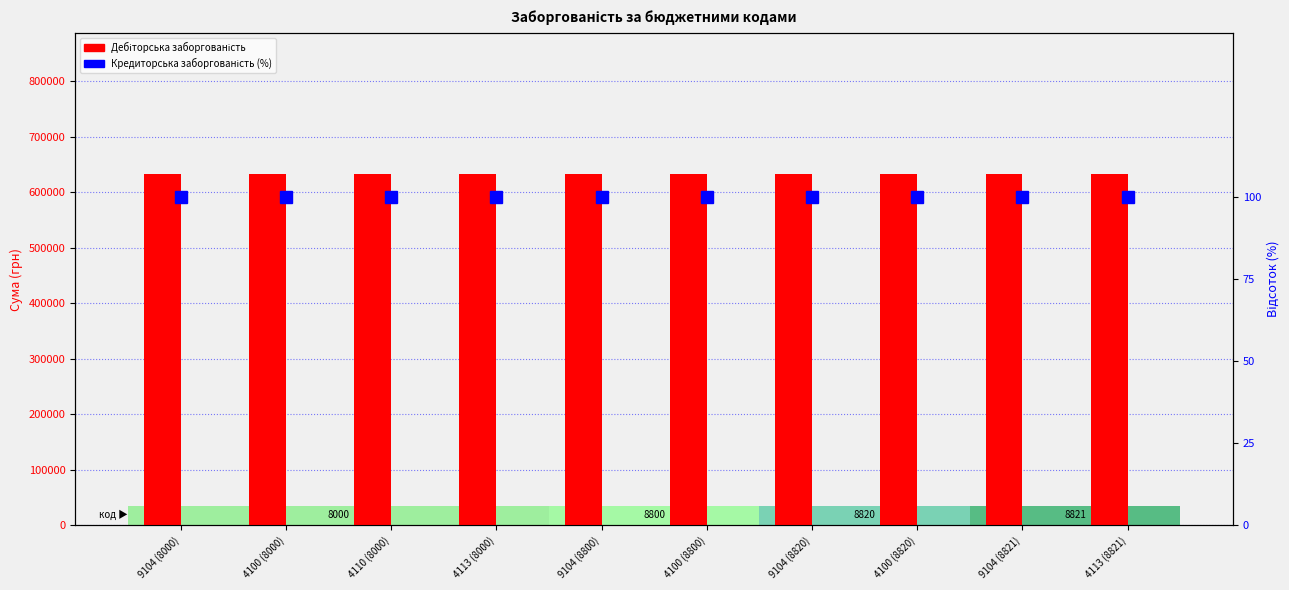

Which category has the highest value in the Кредиторська заборгованість (%) series?

9104 (8000)